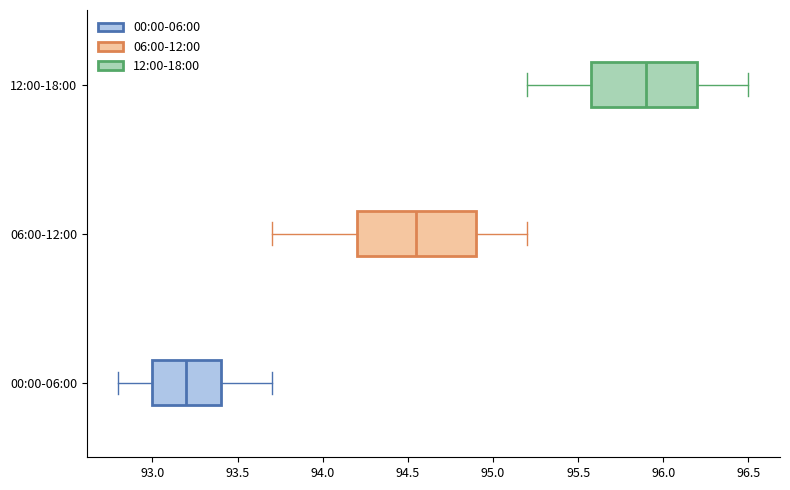

Which box is the widest, from its left edge to its right edge?

06:00-12:00